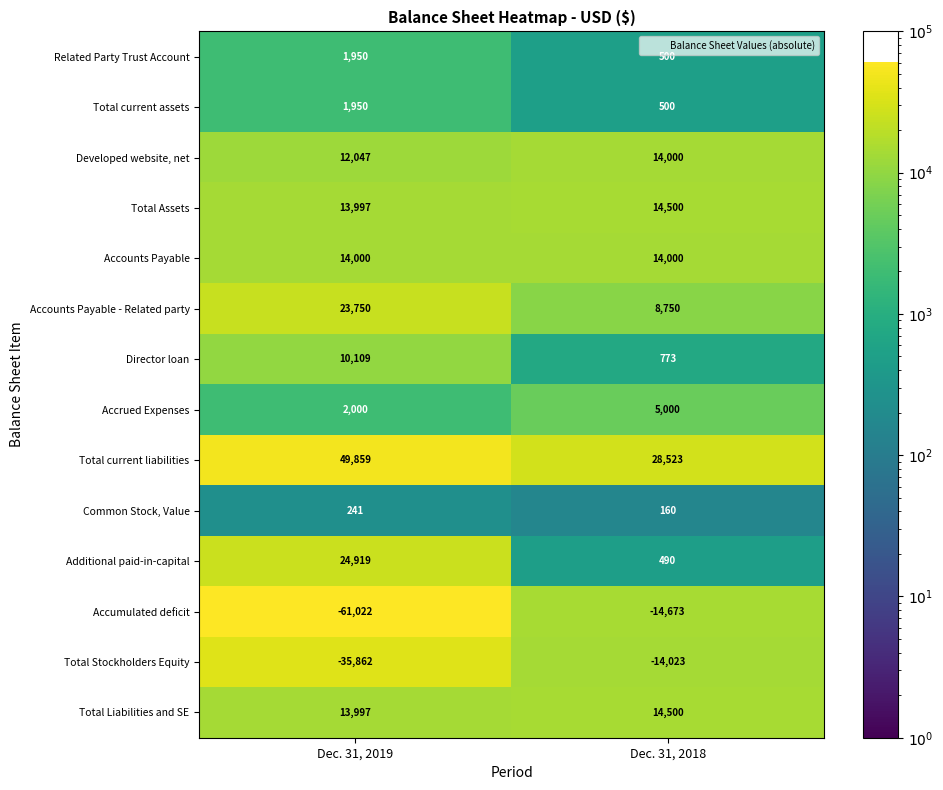

What is the difference between the maximum and minimum values in the Accrued Expenses series?

3000